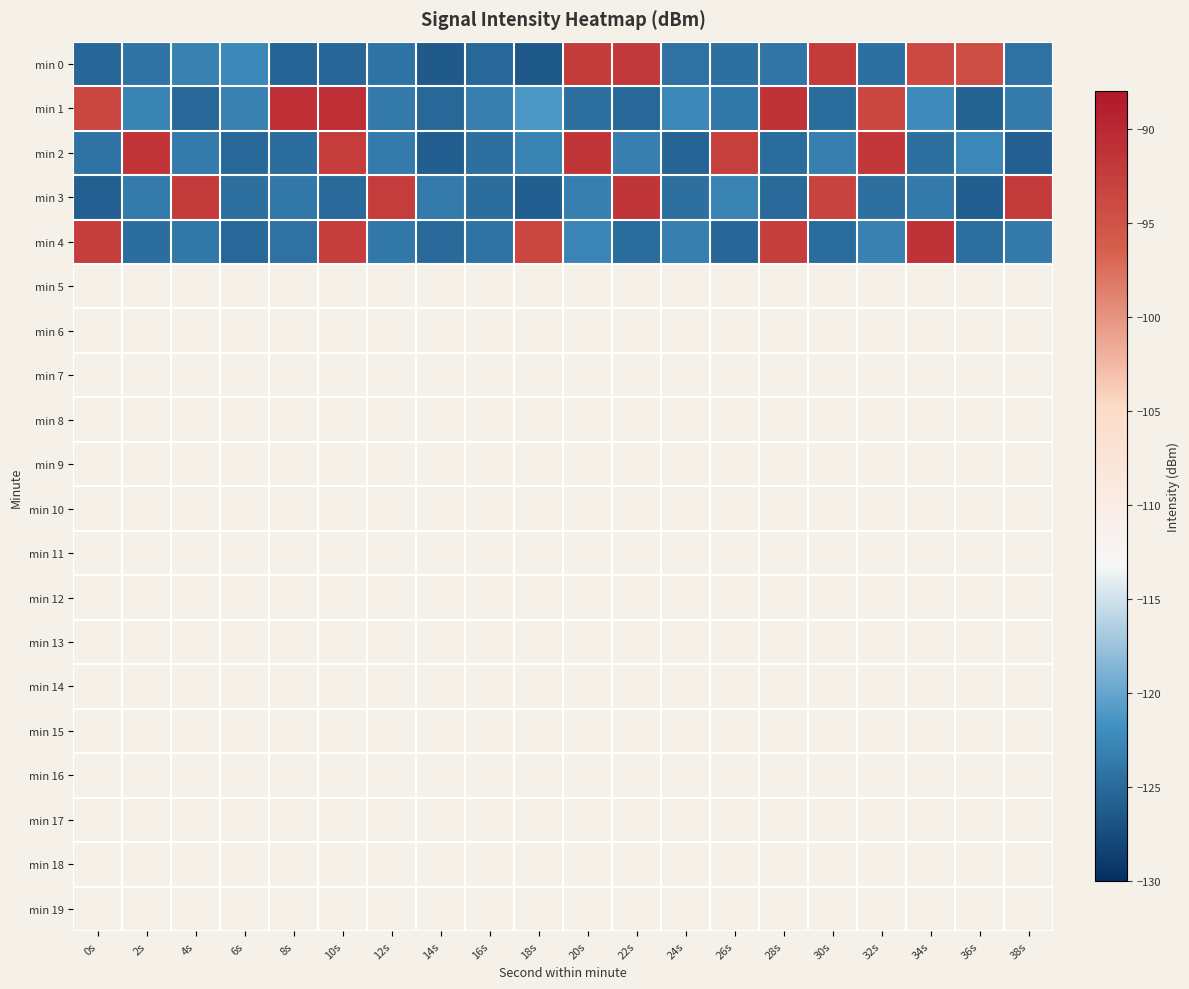

At which category does the chart reach its minimum across all series?

18s